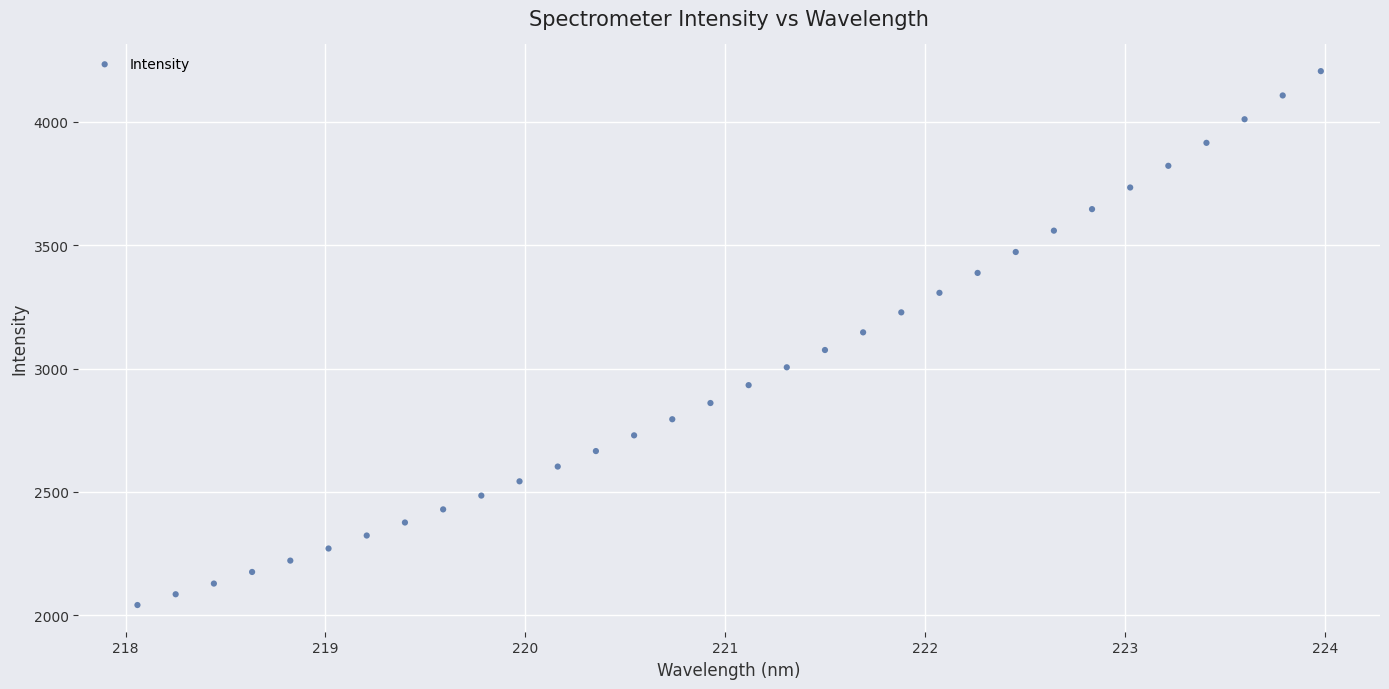

What is the range of Y values (max minus min)?

2162.1